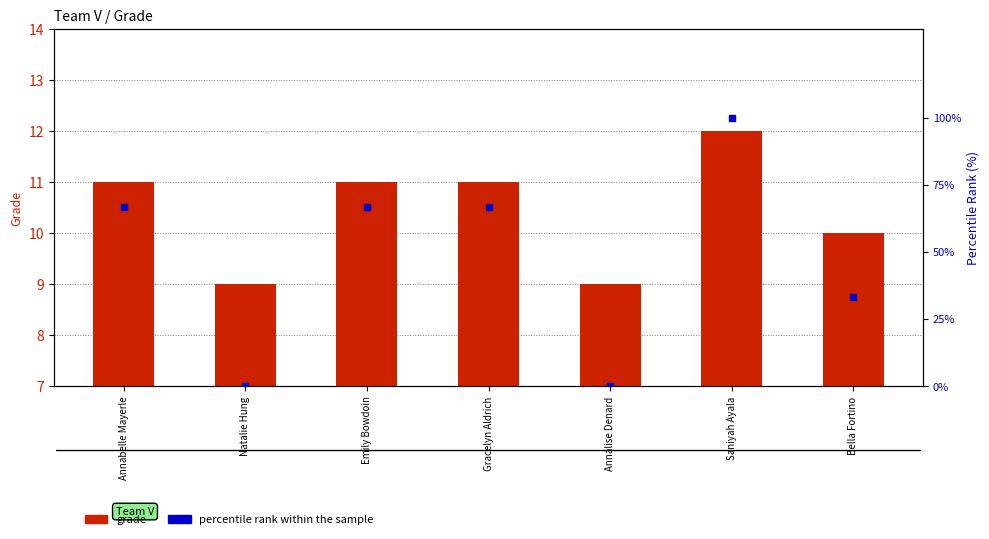

Is the value of percentile rank within the sample at Bella Fortino greater than the value of grade at Annalise Denard?

Yes